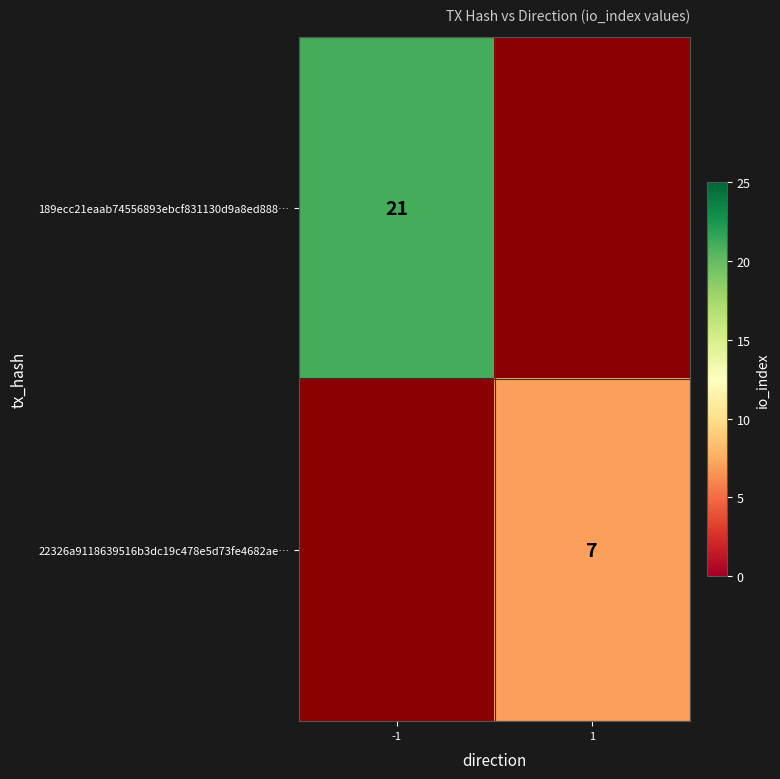

Is it true that 22326a9118639516b3dc19c478e5d73fe4682ae… equals 7 at 1?

True